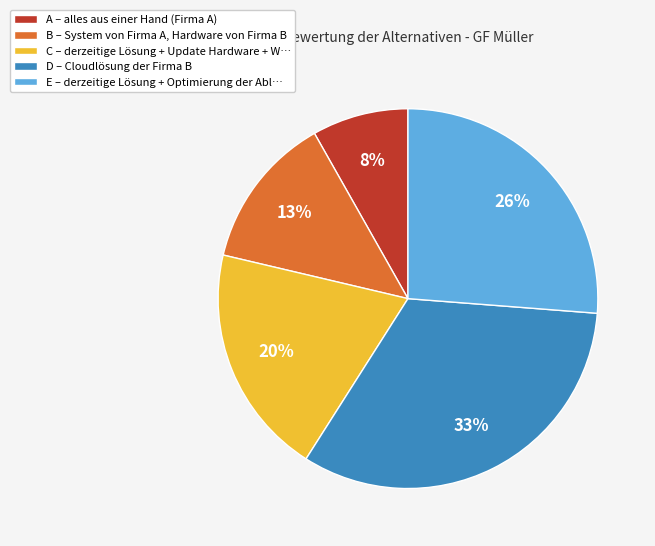

How many segments does this pie chart have?

5